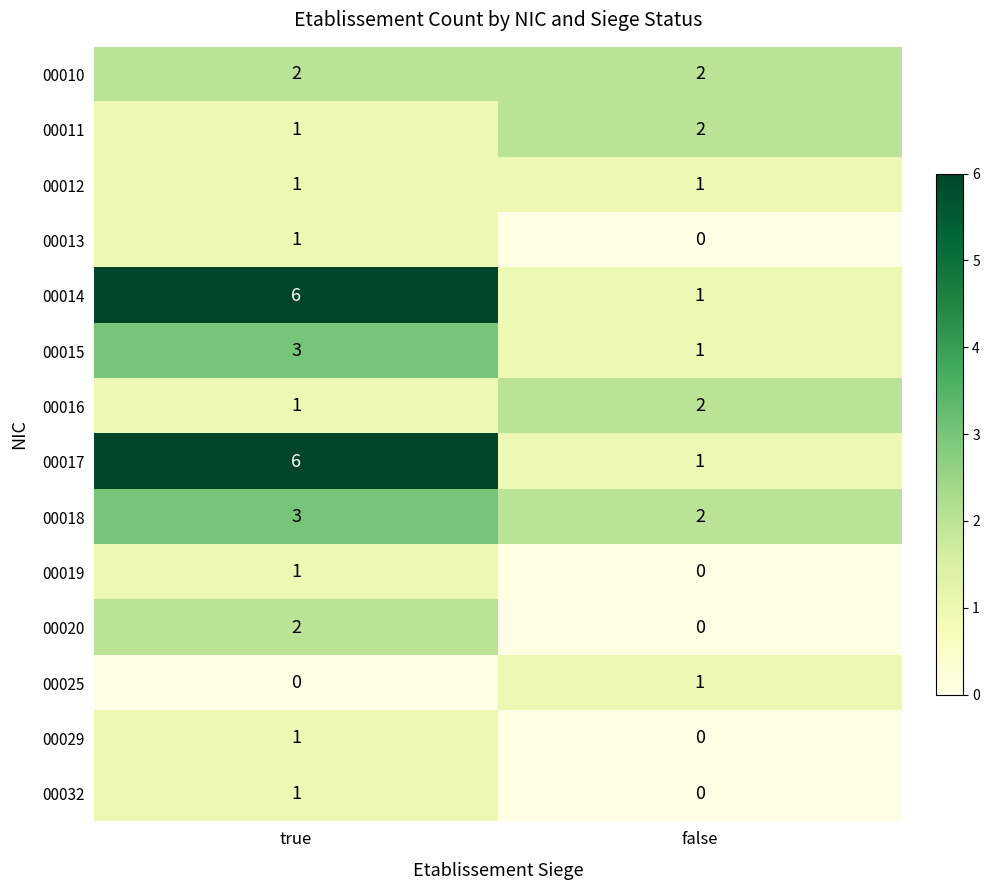

What is the difference between the highest and lowest values at true?

6